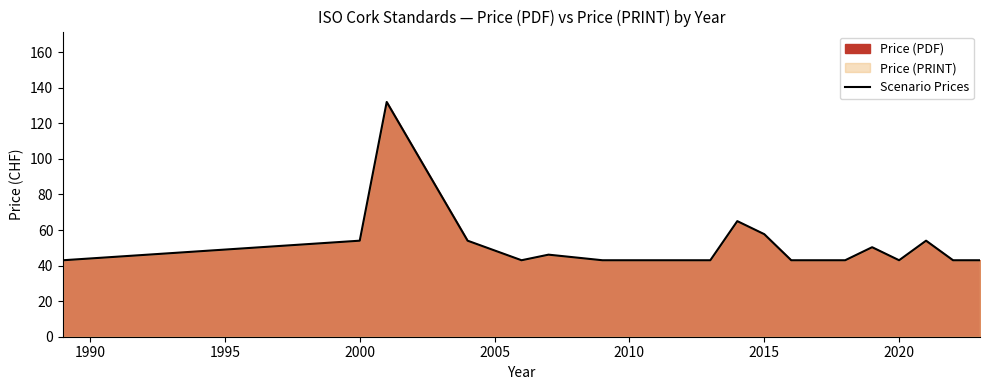

What is the smallest value displayed?

43.0